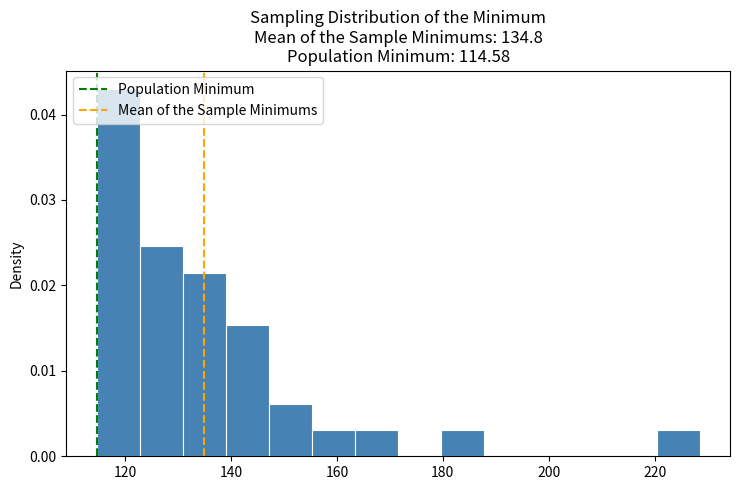

Reading left to right, list every bar in this chart as the range it spans on the x-axis followed by its height. Neither the bar edges nor the heights are printed on the chart, so give them approximately, as read against the axes.

114 to 122: 0.043
122 to 130: 0.025
130 to 140: 0.021
140 to 148: 0.015
148 to 156: 0.006
156 to 164: 0.003
164 to 172: 0.003
172 to 180: 0
180 to 188: 0.003
188 to 196: 0
196 to 204: 0
204 to 212: 0
212 to 220: 0
220 to 228: 0.003